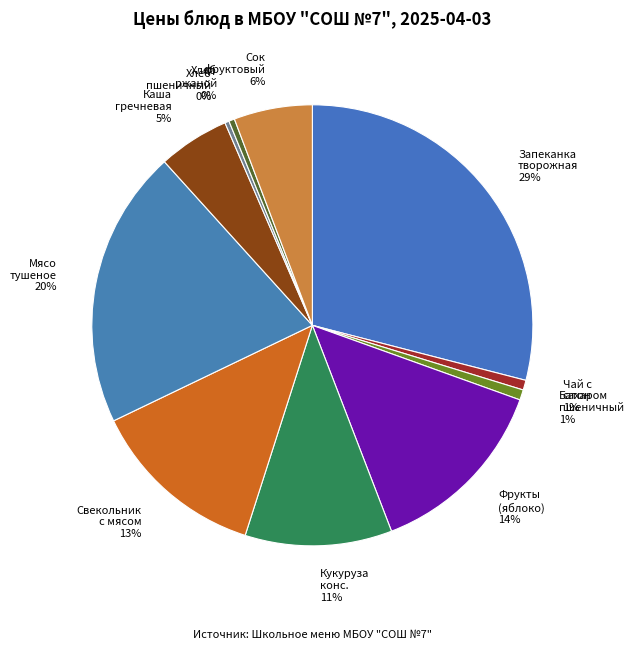

The Мясо тушеное 20% slice represents 12% of the pie. True or false?

False